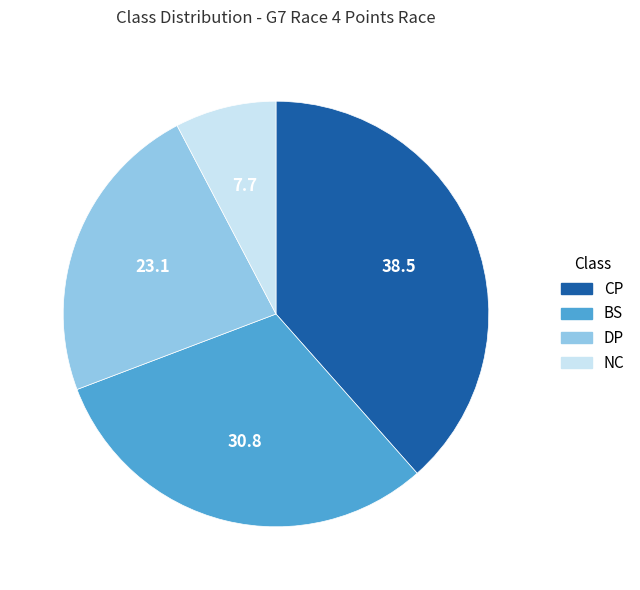

Between NC and BS, which is larger?

BS